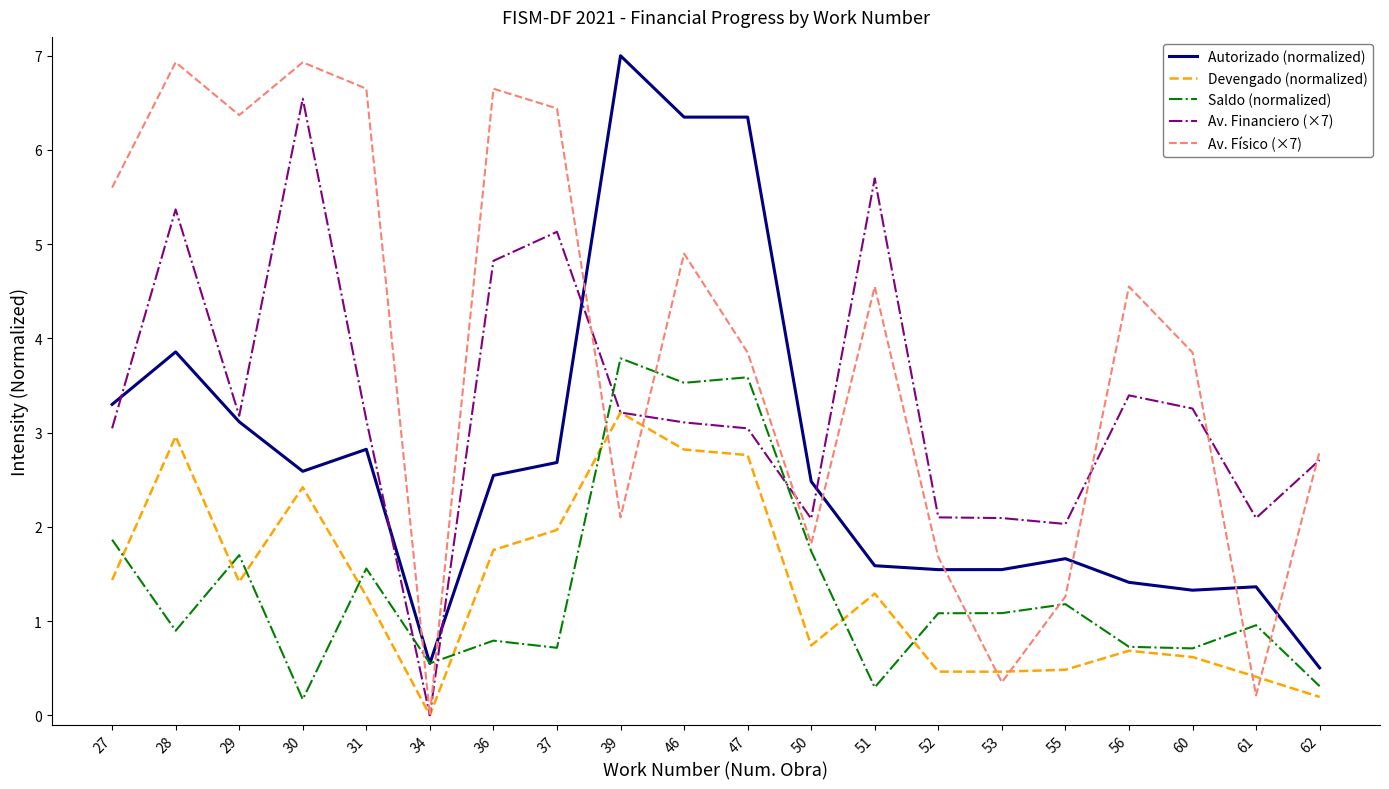

What is the difference between the second highest and second lowest values in the Saldo (normalized) series?

3.3